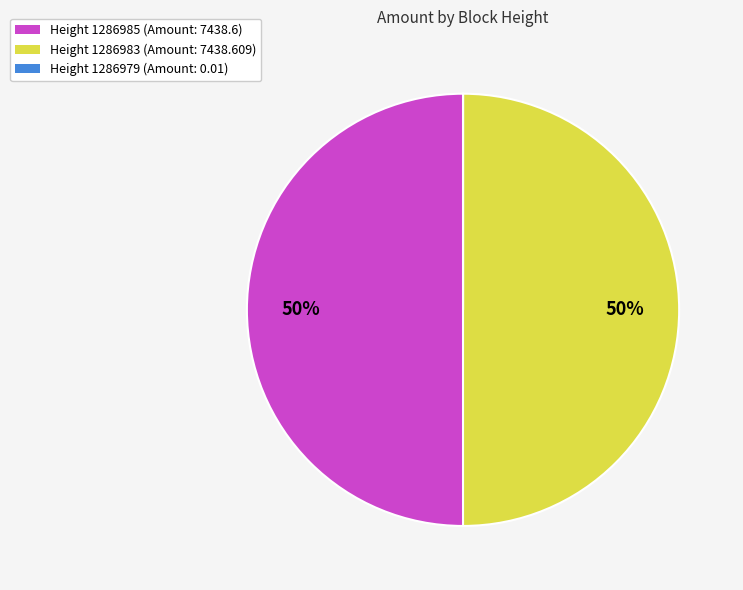

To the nearest percent, what is the average slice percentage?

33%